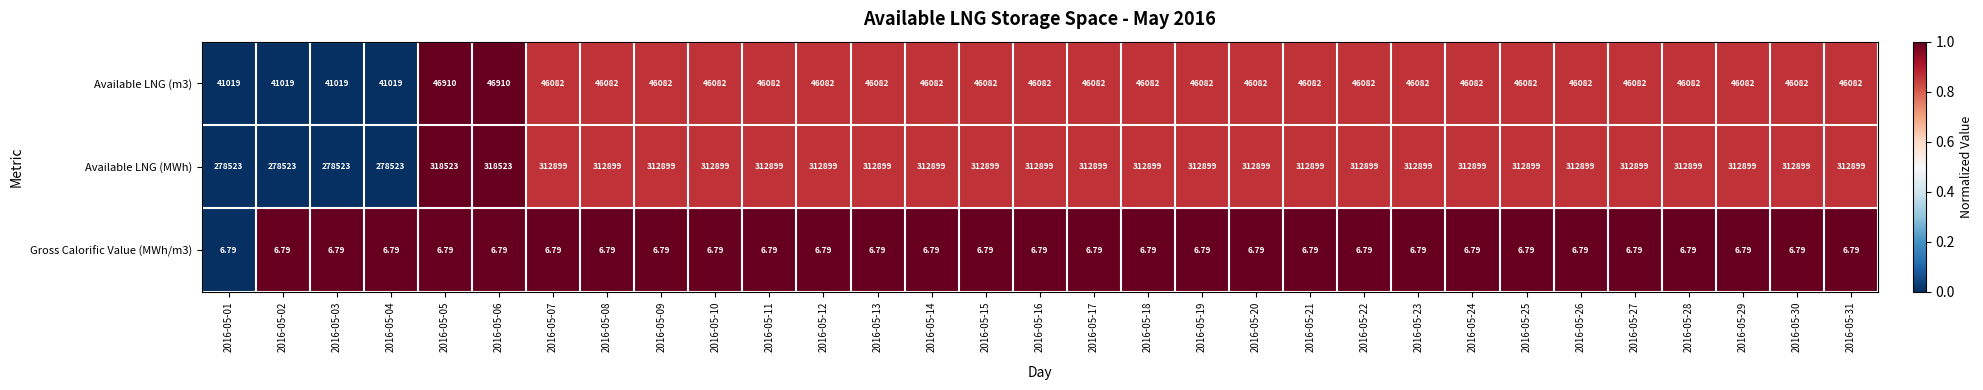

What is the spread (max minus min) of values at 2016-05-15?

312892.2